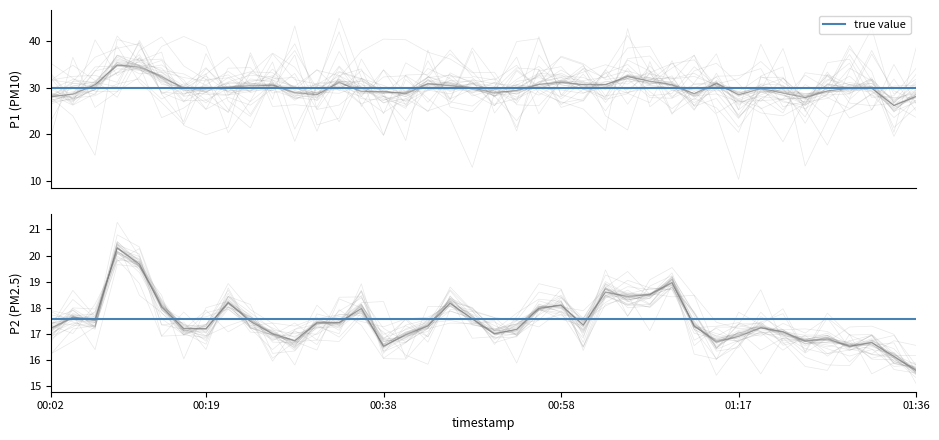

Rank the series by their average value, from lowest to highest.

P2, P1